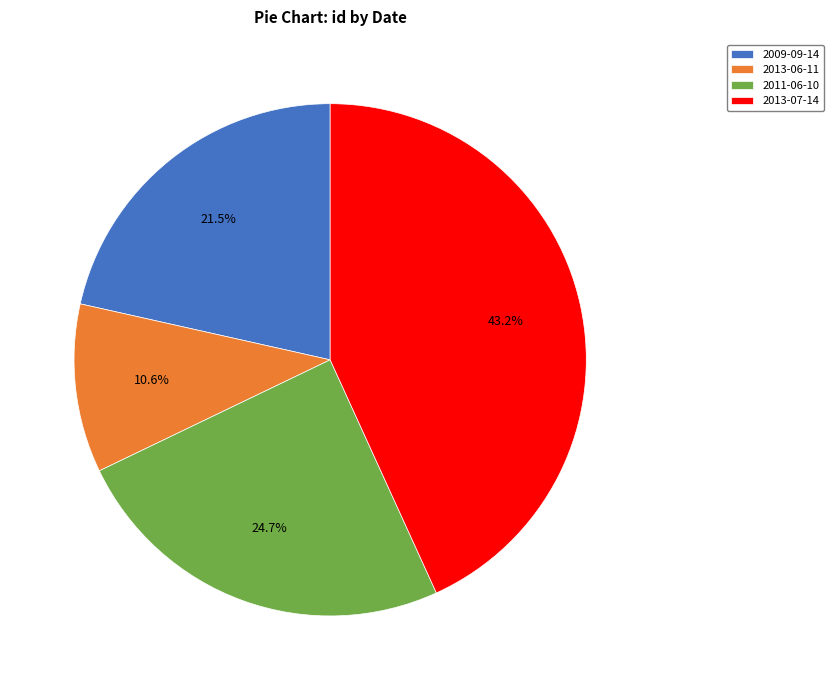

Is there any slice that represents more than half of the pie?

No